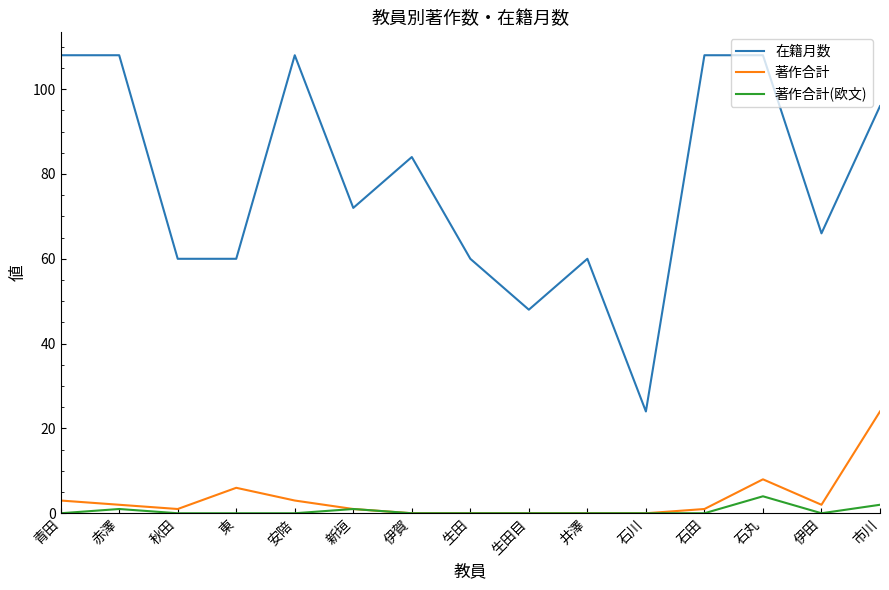

What is the difference between the maximum and second lowest values in the 著作合計 series?

24